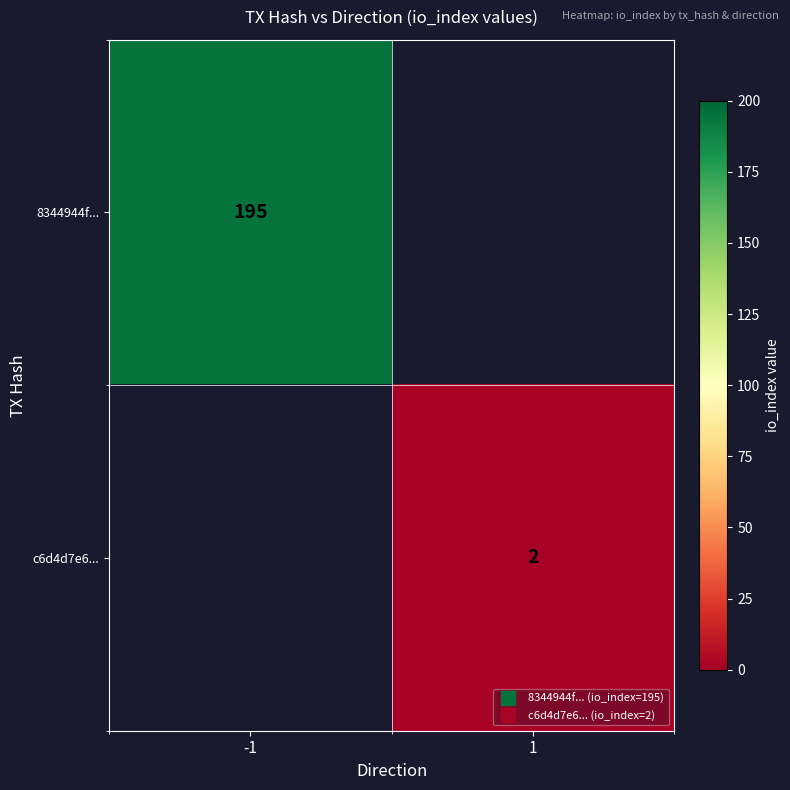

What is the sum of the 8344944f... values at 1 and -1?

195